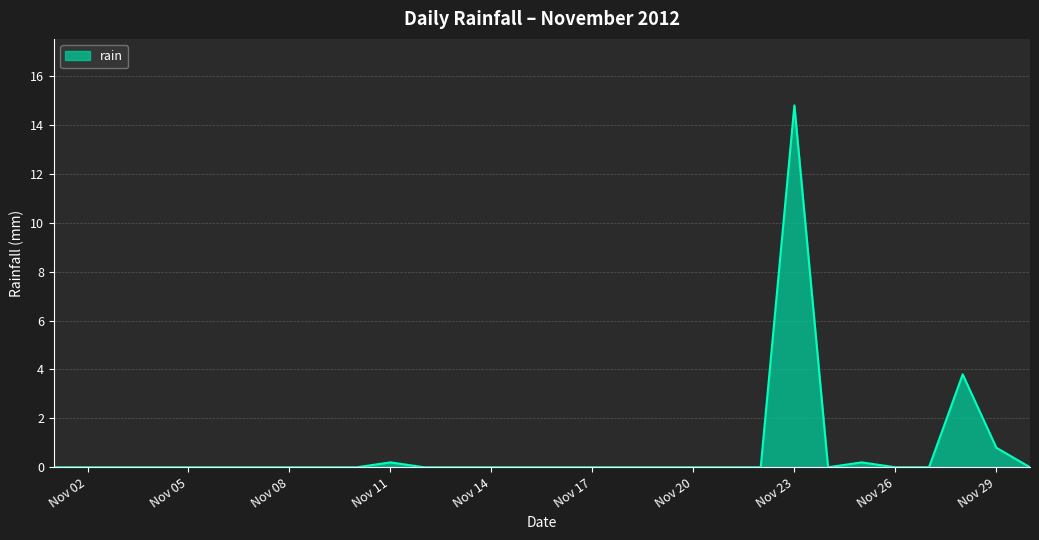

What is the difference between the maximum and second lowest values?

14.8